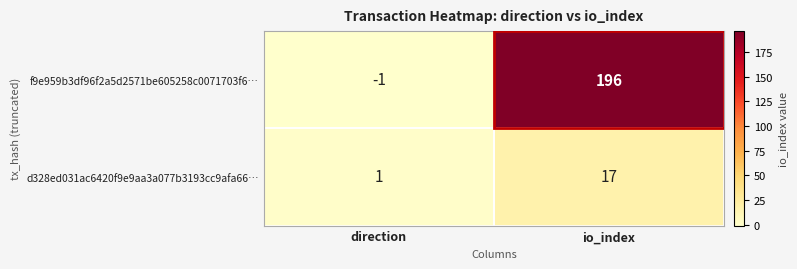

How many positive values does the f9e959b3df96f2a5d2571be605258c0071703f6… series have?

1